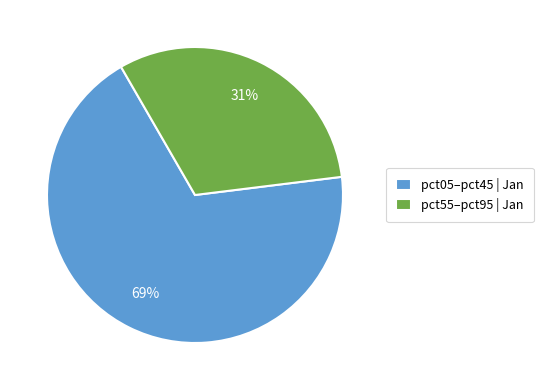

Do pct05–pct45 | Jan and pct55–pct95 | Jan together represent more than half of the pie?

Yes